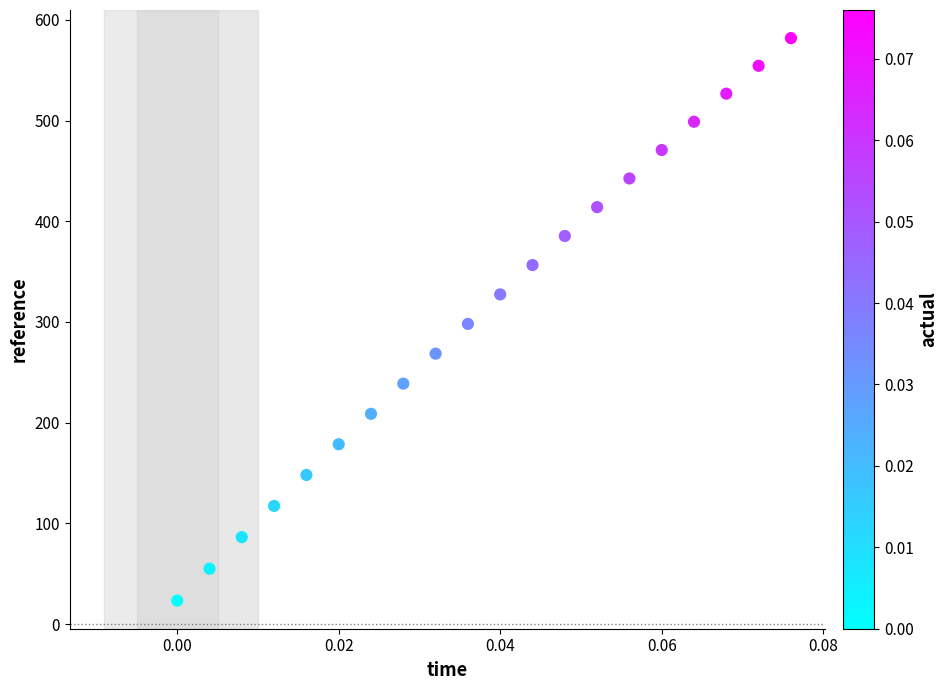

What is the range of Y values (max minus min)?

558.7